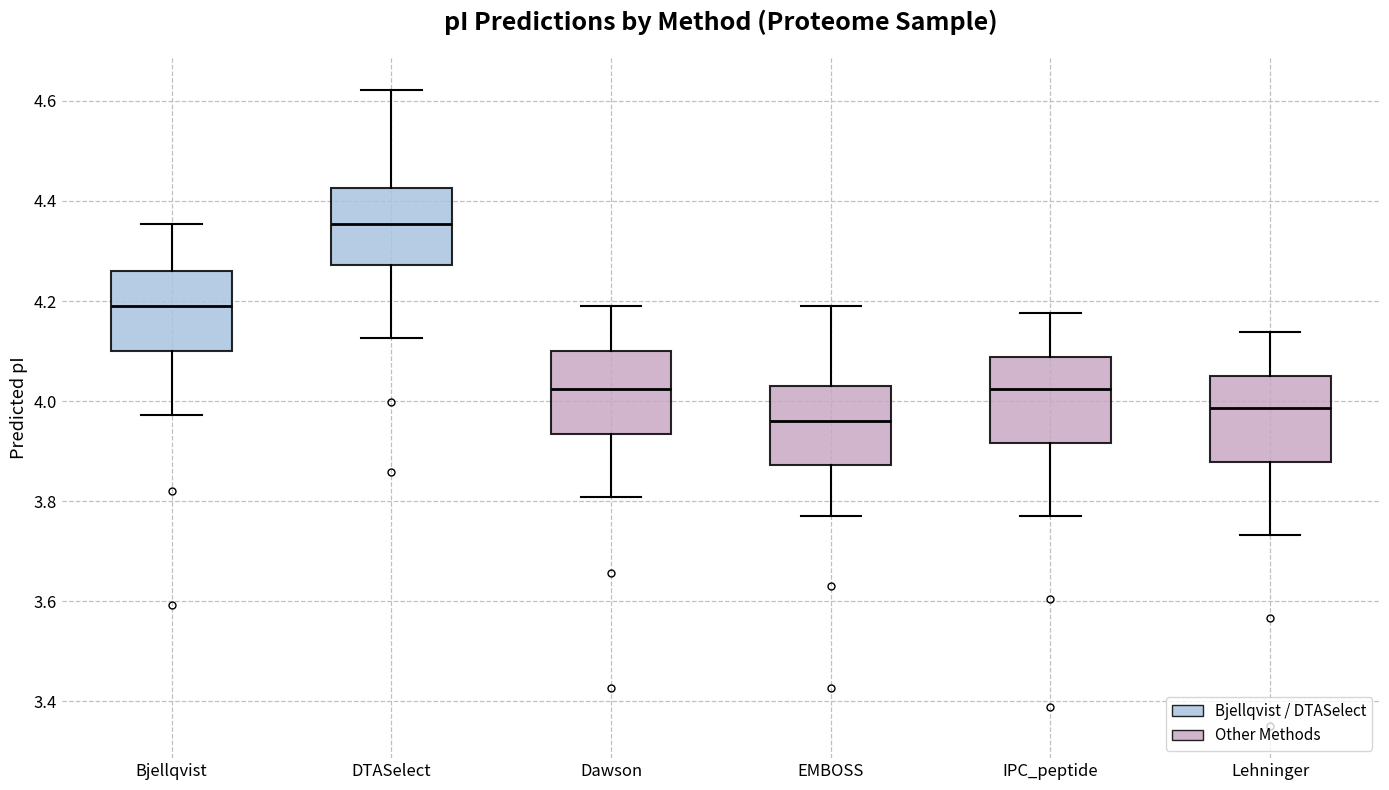

Which box has the highest median line?

DTASelect